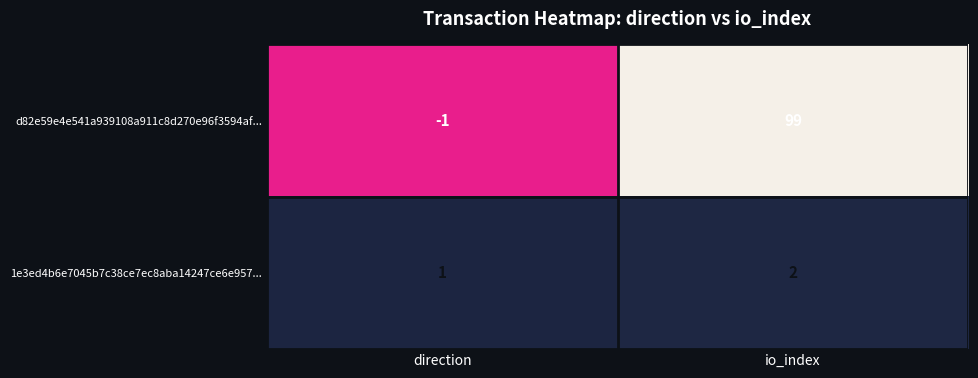

At how many categories does at least one series exceed 60?

1